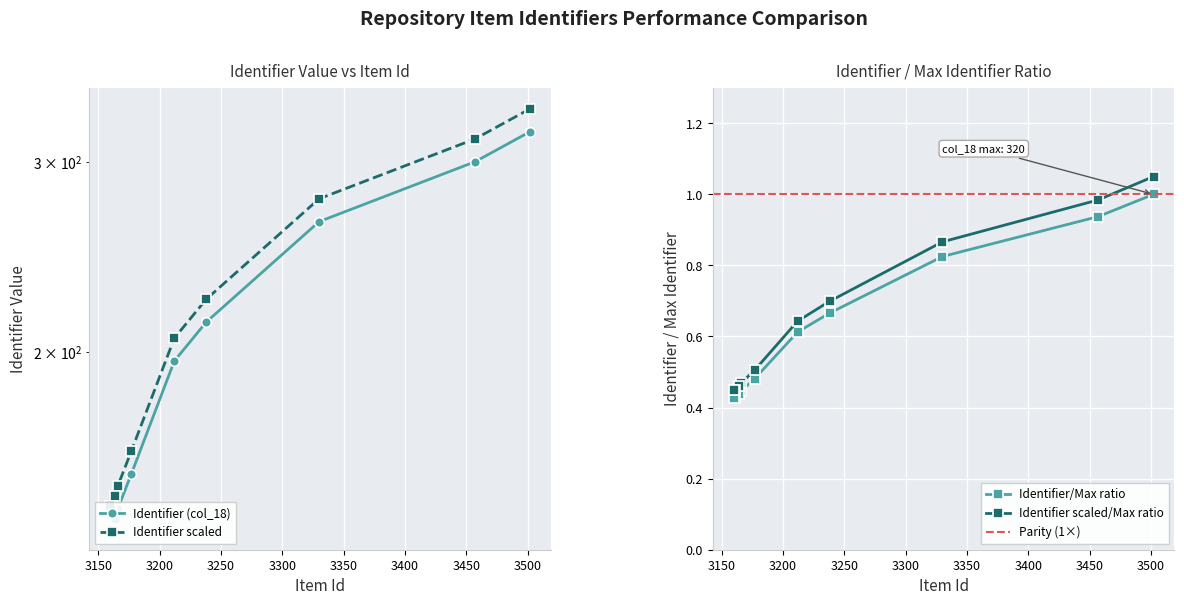

What value does the data have at 3502?

320